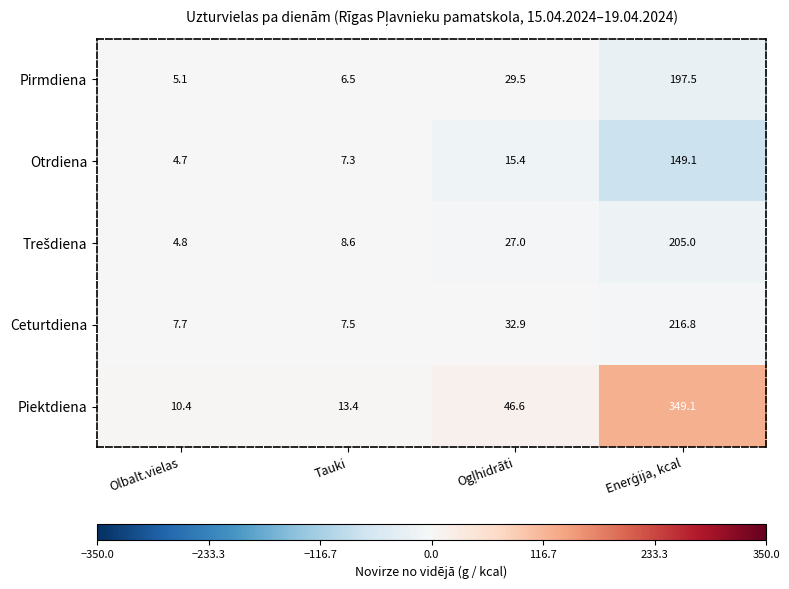

Which series has the largest range (max minus min)?

Piektdiena